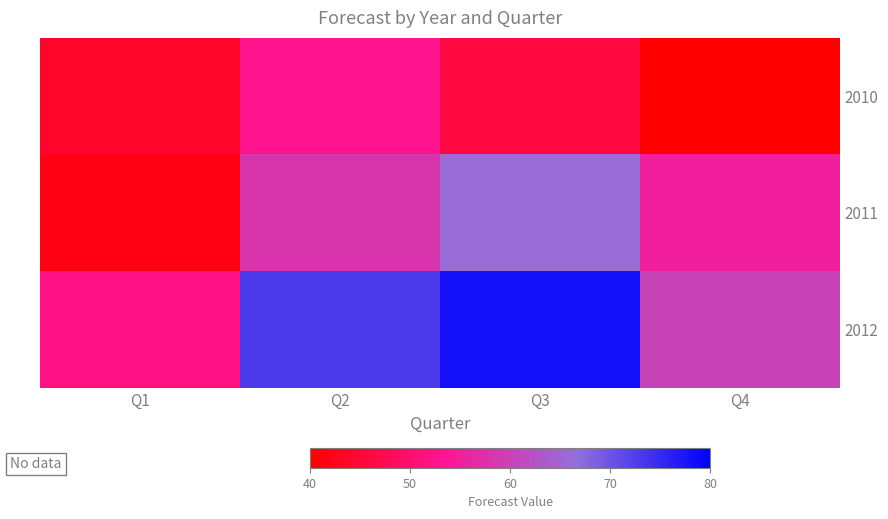

What is the greatest value displayed?

78